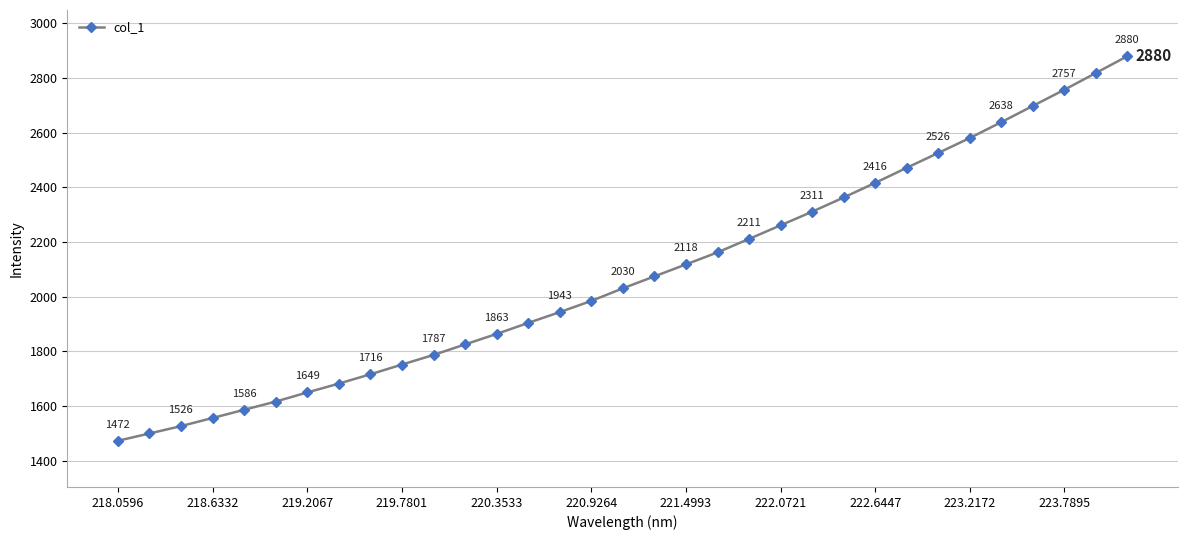

What is the average value?

2081.0